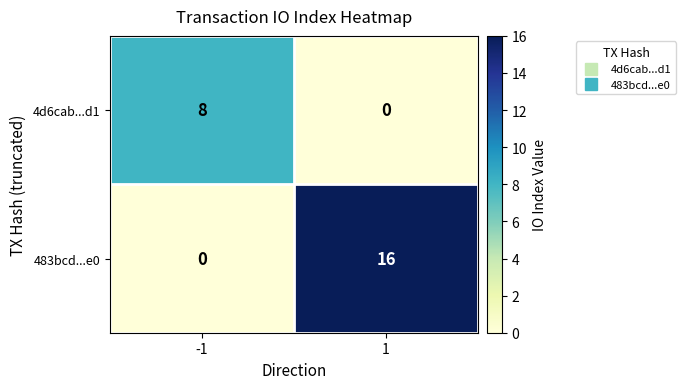

Reading left to right, transcribe all the data shown in this chart.

4d6cab...d1: -1=8	1=0
483bcd...e0: -1=0	1=16